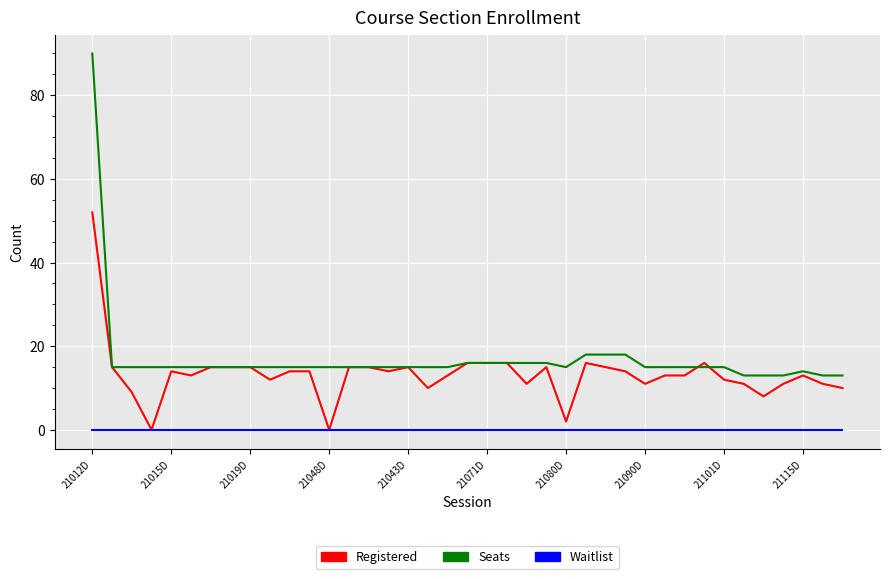

List the series in order of their overall mean, highest first.

Seats, Registered, Waitlist